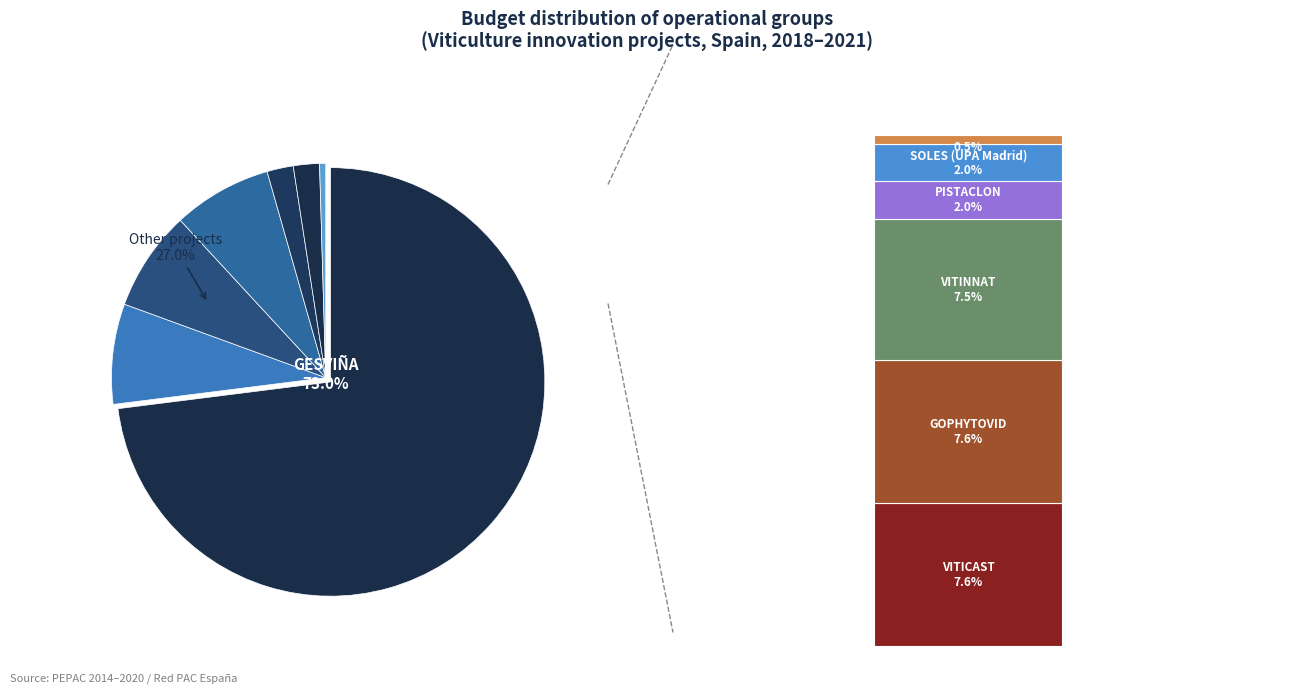

To the nearest percent, what is the combined percentage of VITICAST and GESVIÑA?

81%